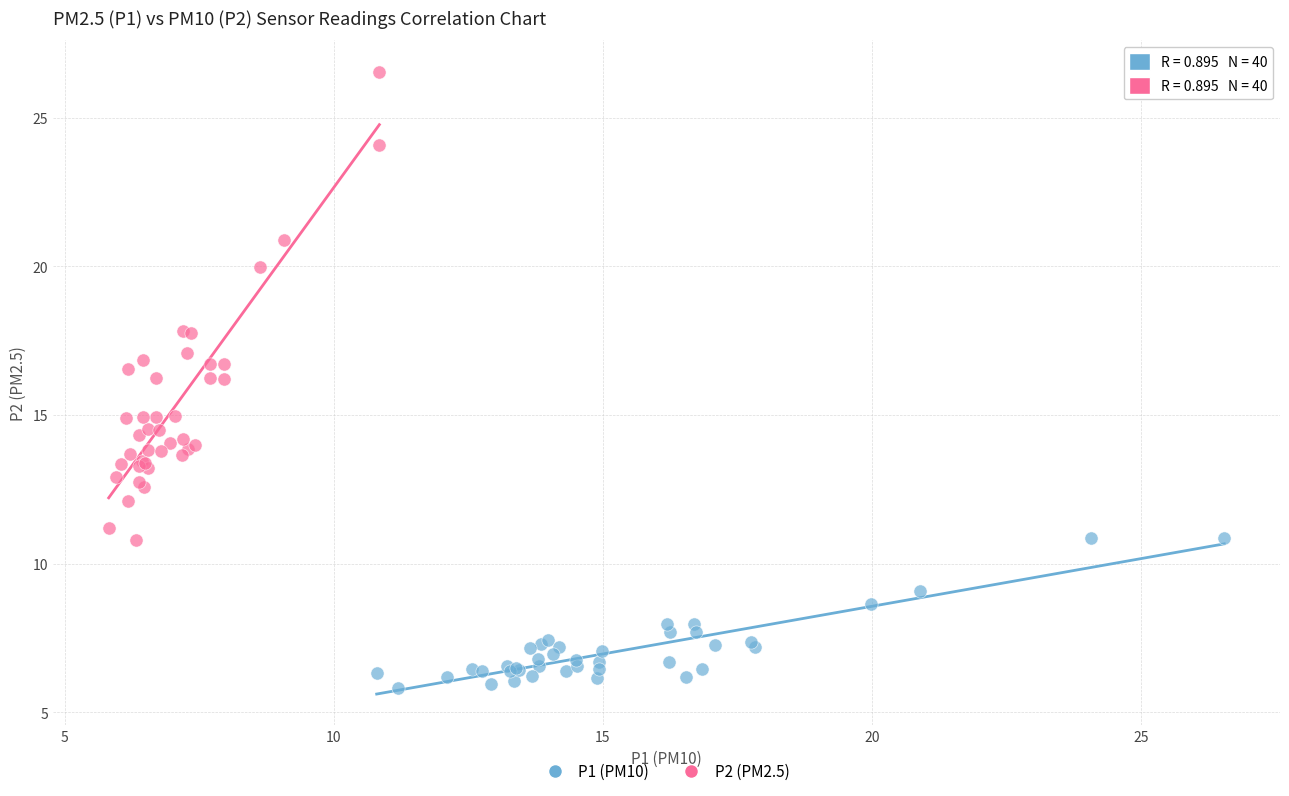

Which series reaches the maximum Y coordinate?

P2 (PM2.5)